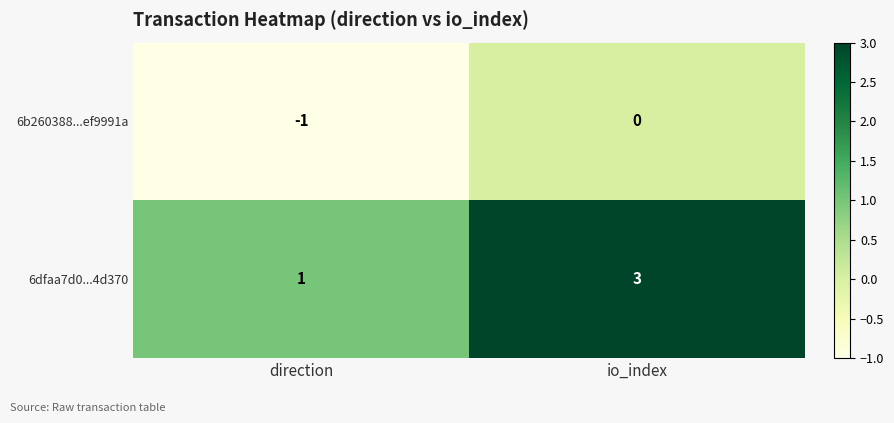

What is the sum of all 6dfaa7d0...4d370 values?

4